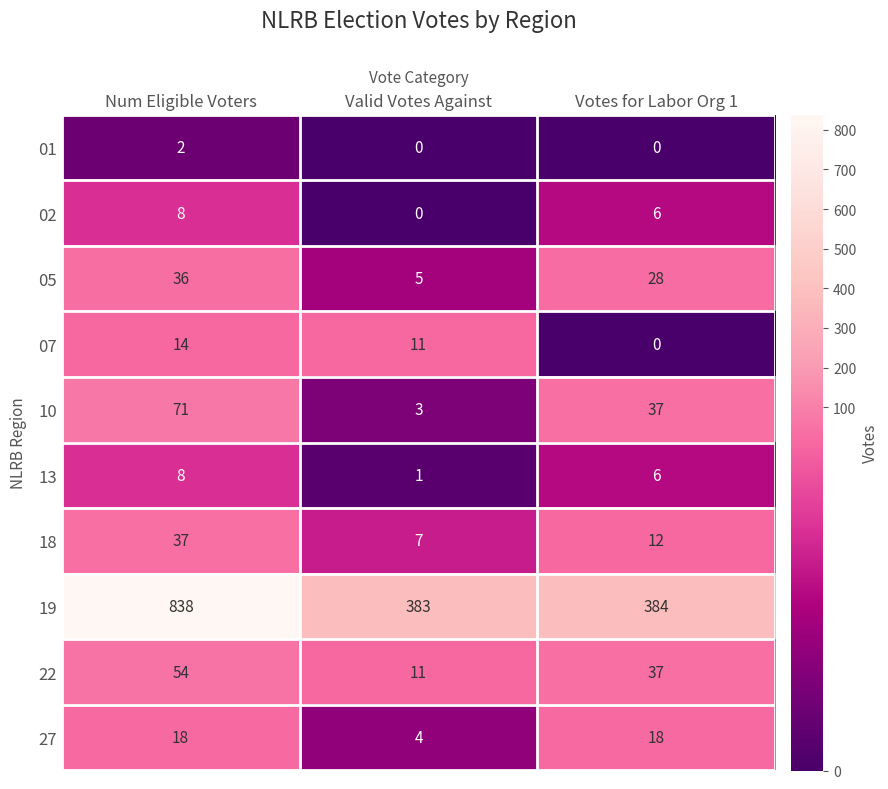

At how many categories does at least one series exceed 618?

1